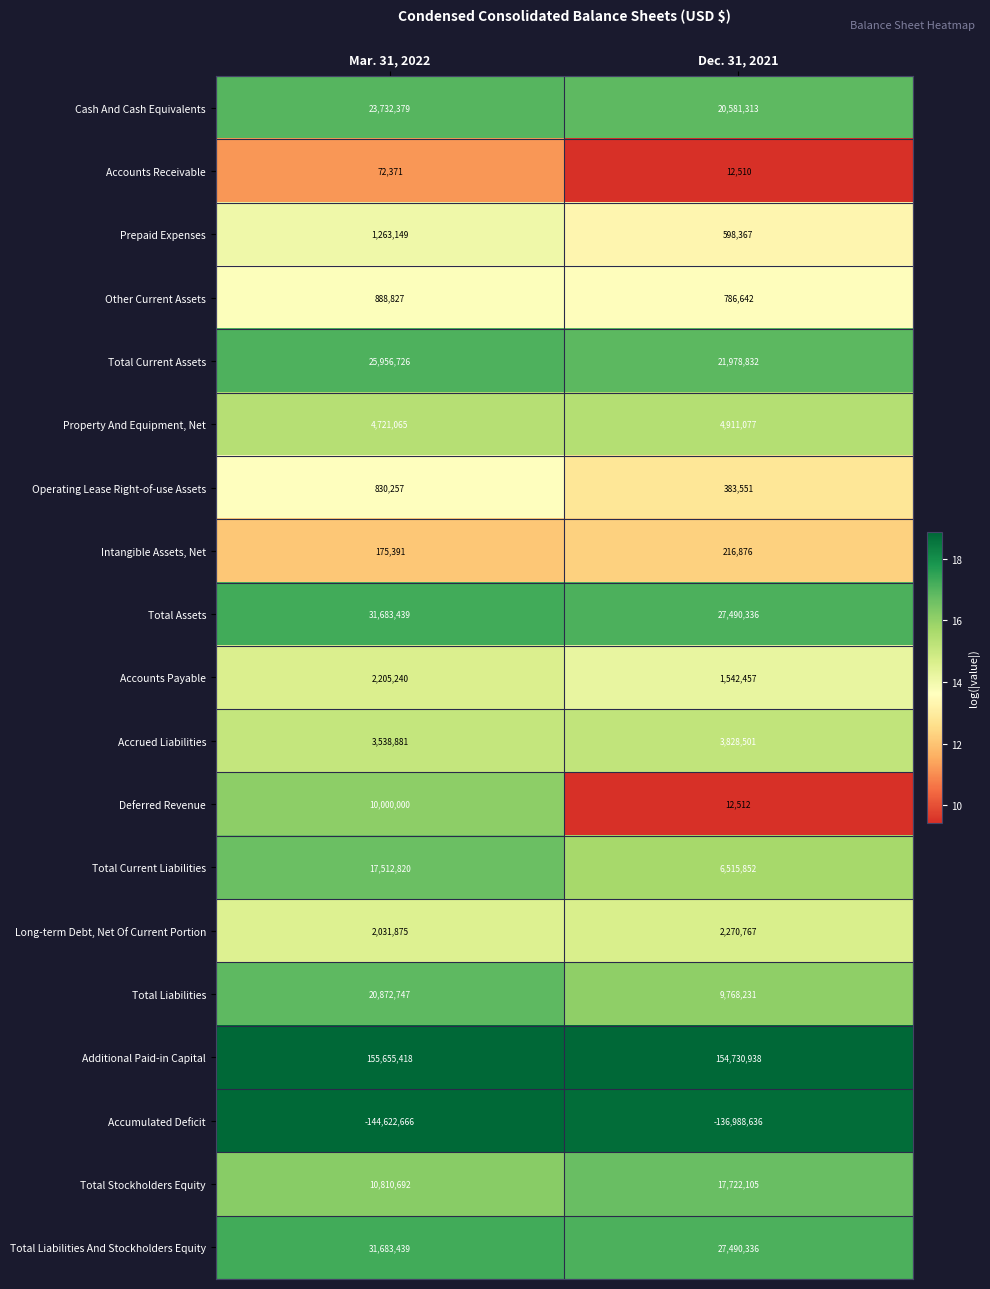

What is the average value of the Operating Lease Right-of-use Assets series?

606904